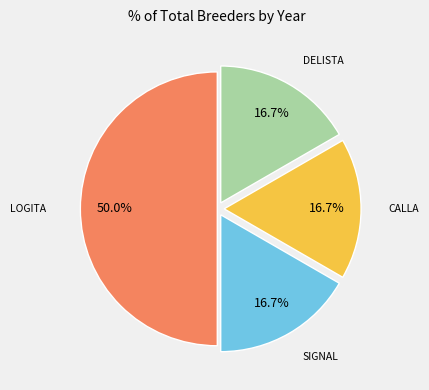

Count the number of slices in the pie.

4